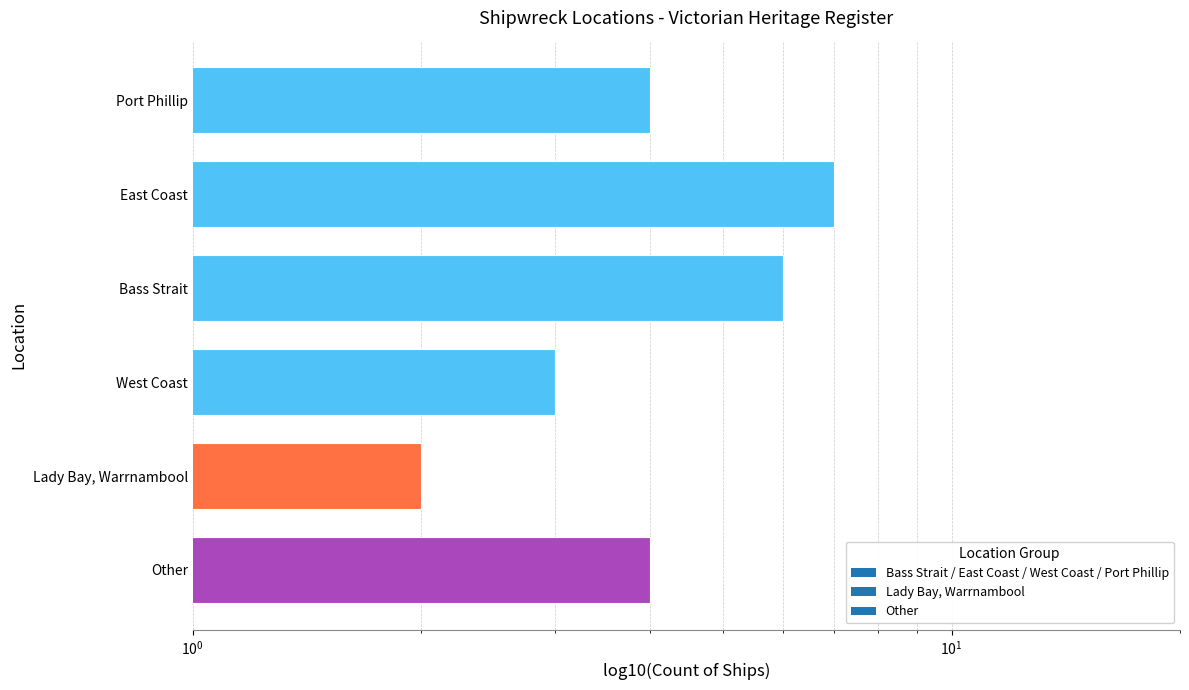

What is the sum of all values?

26